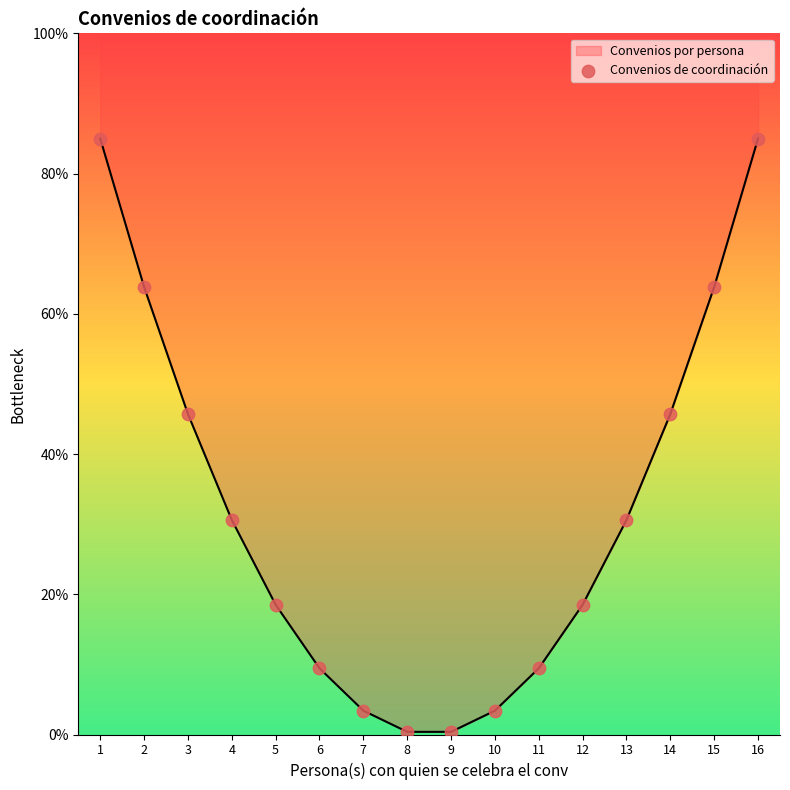

What is the change in value from 6 to 13?

+21.2